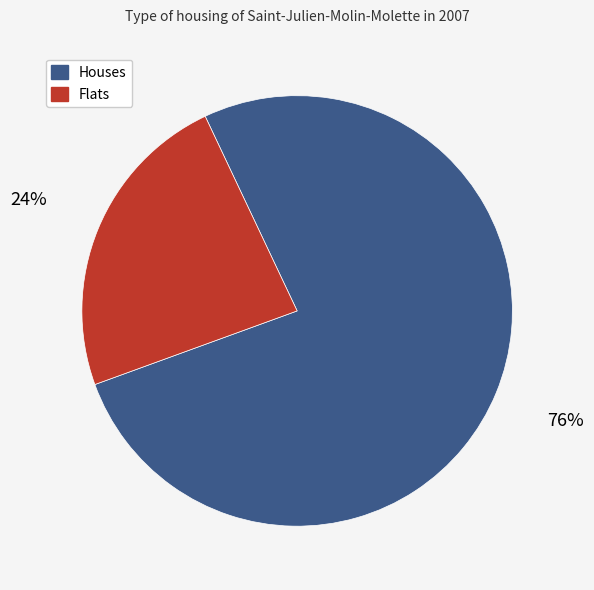

True or false: Houses accounts for 76% of the total.

True